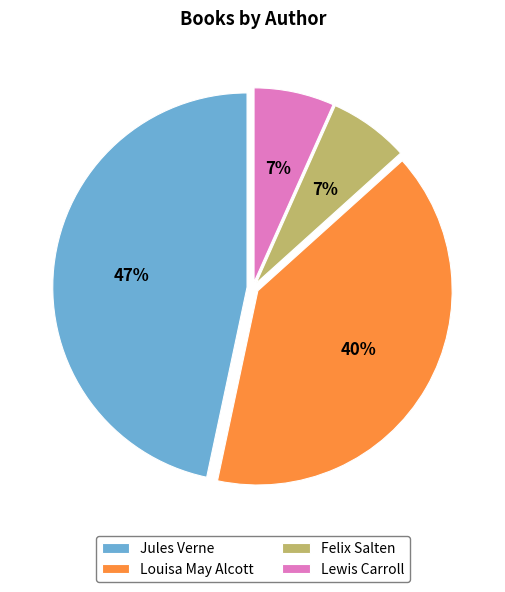

What is the largest slice in the pie chart?

Jules Verne